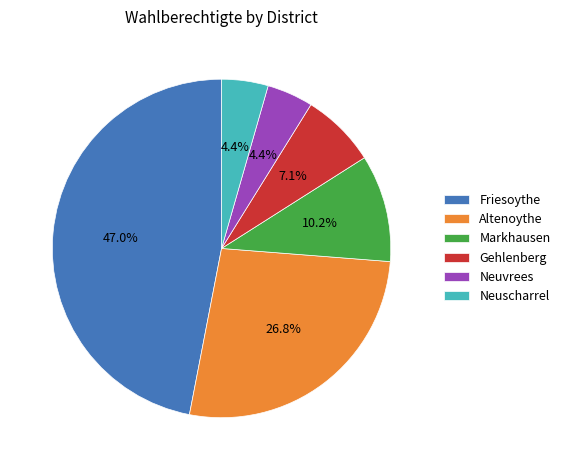

How much of the chart is everything except Neuscharrel?

95.6%